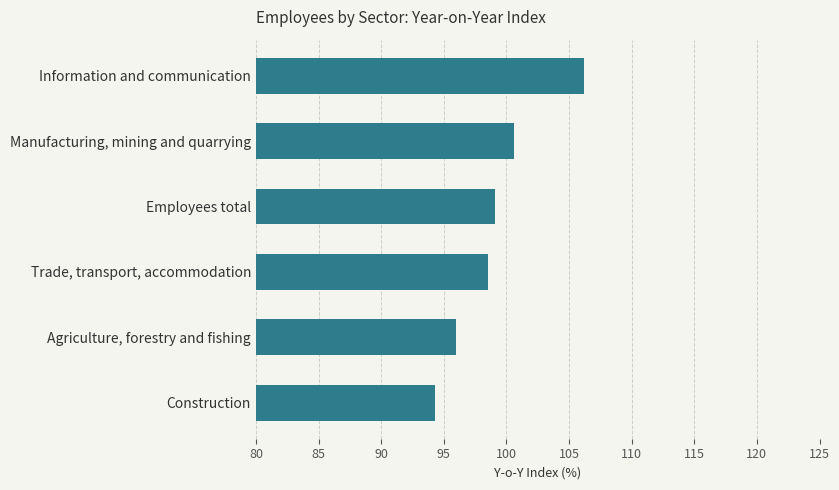

What is the label of the 2nd bar from the bottom?

Agriculture, forestry and fishing